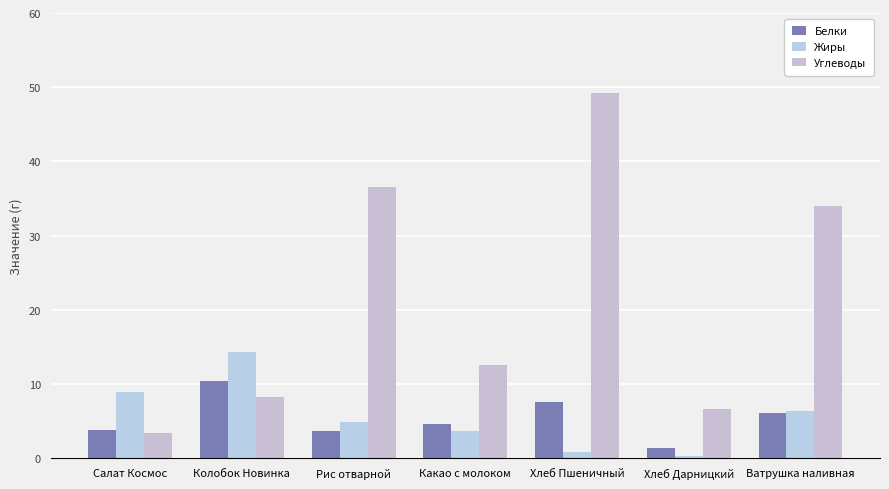

How many values in the Углеводы series are below 12?

3